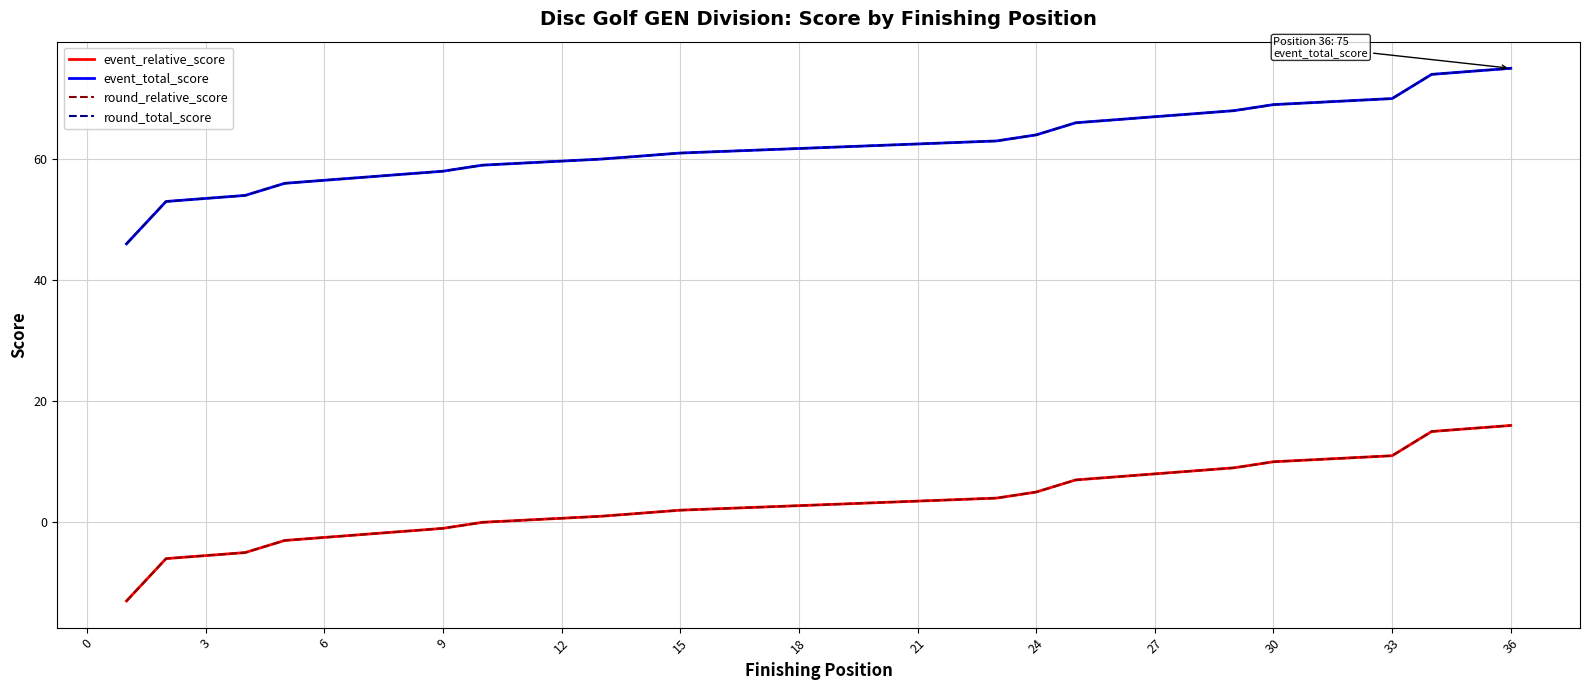

Rank the series by their maximum value, from highest to lowest.

event_total_score, round_total_score, event_relative_score, round_relative_score